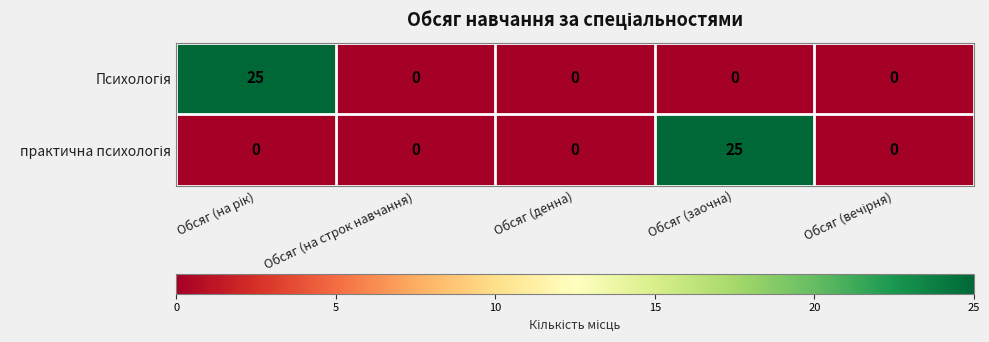

What is the maximum value shown in the chart?

25